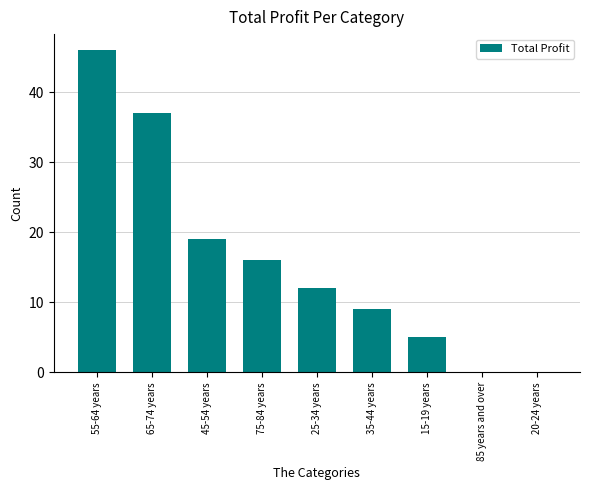

How many data points does each series have?

9